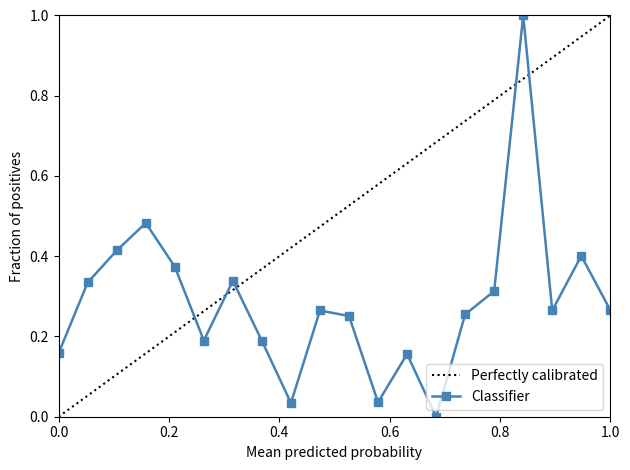

What is the highest value of the Classifier series?

1.0